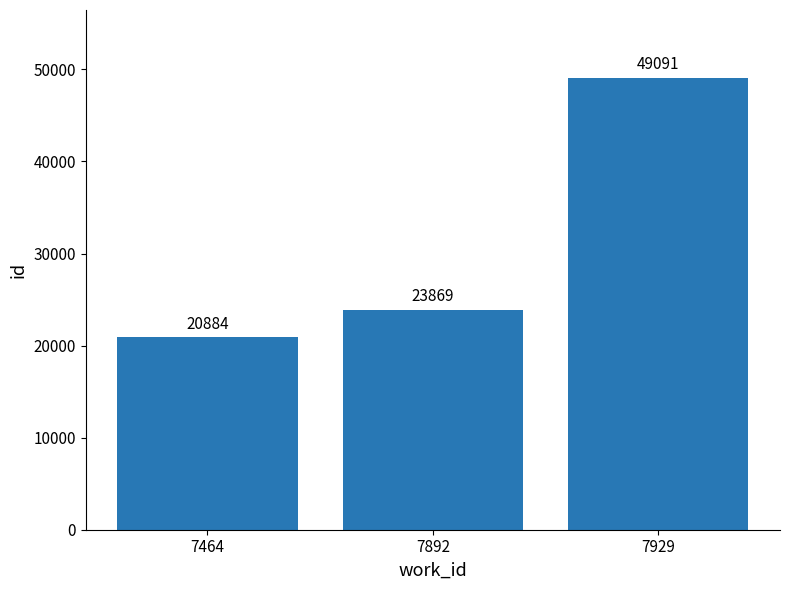

Reading left to right, extract all data points from this chart.

20884	23869	49091